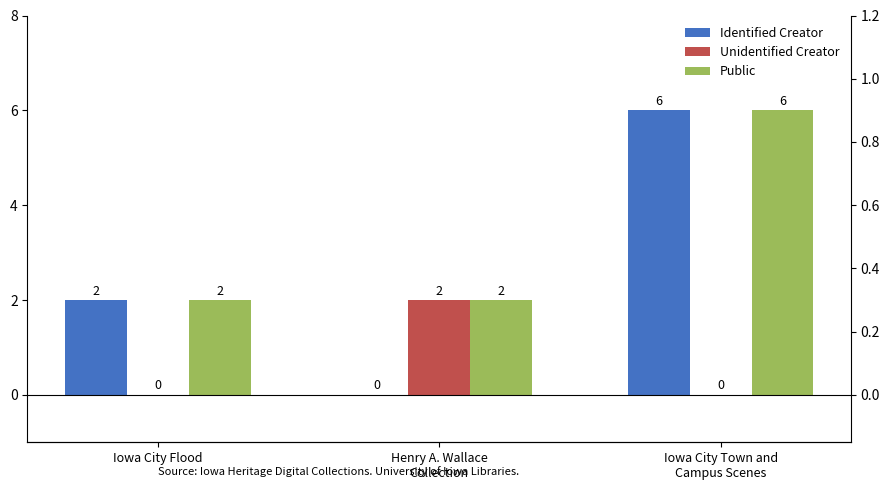

At which label is Identified Creator closest to 3?

Iowa City Flood